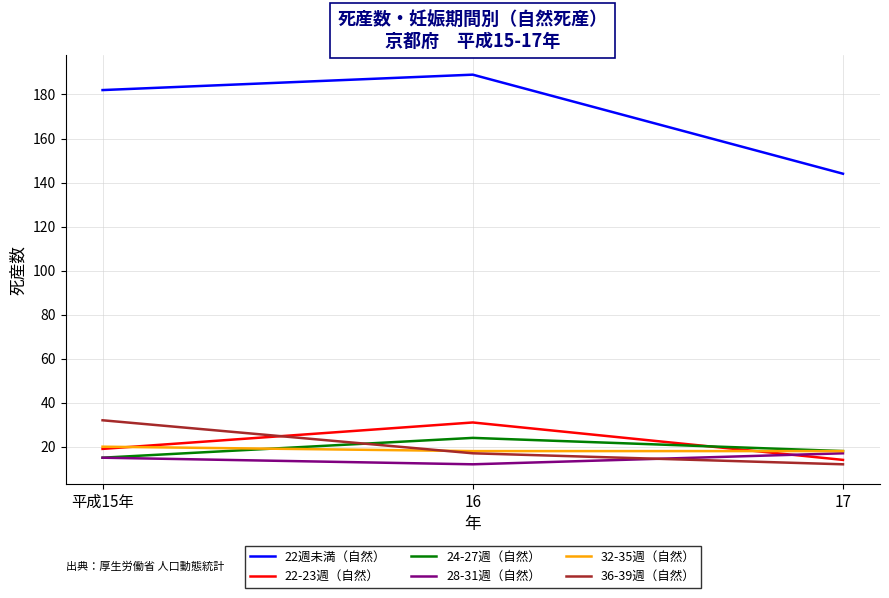

The 32-35週（自然） series shows 18 at 17. True or false?

True